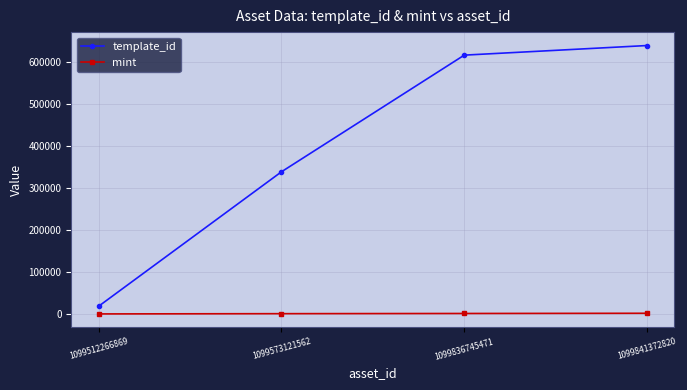

List the series in order of their peak value, highest first.

template_id, mint